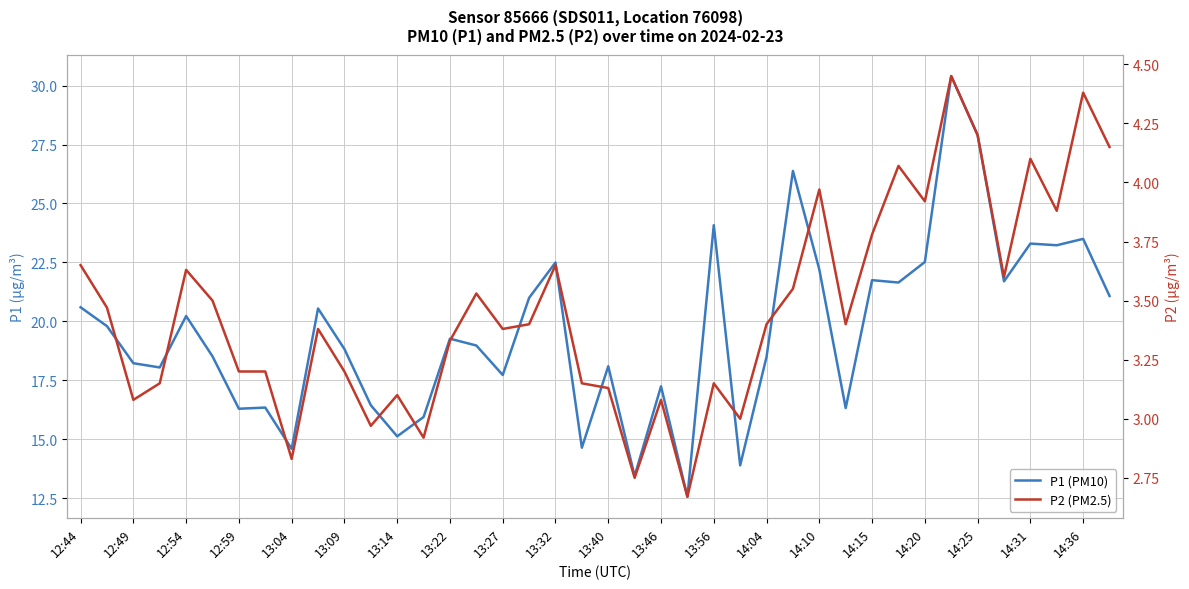

What is the difference between the highest and lowest values at 33?

25.9